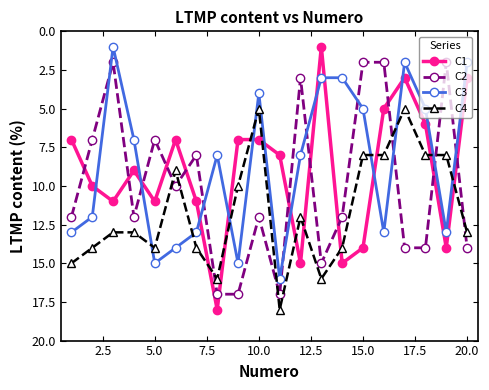

Rank the series by their average value, from lowest to highest.

C3, C1, C2, C4